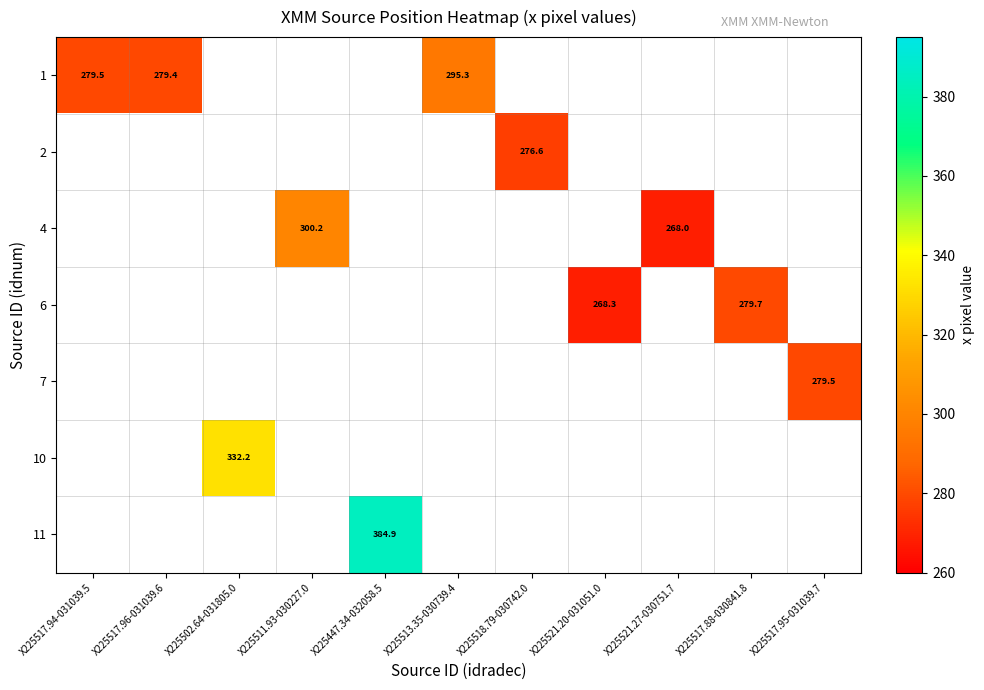

Which category has the highest value in the 1 series?

X225513.35-030739.4